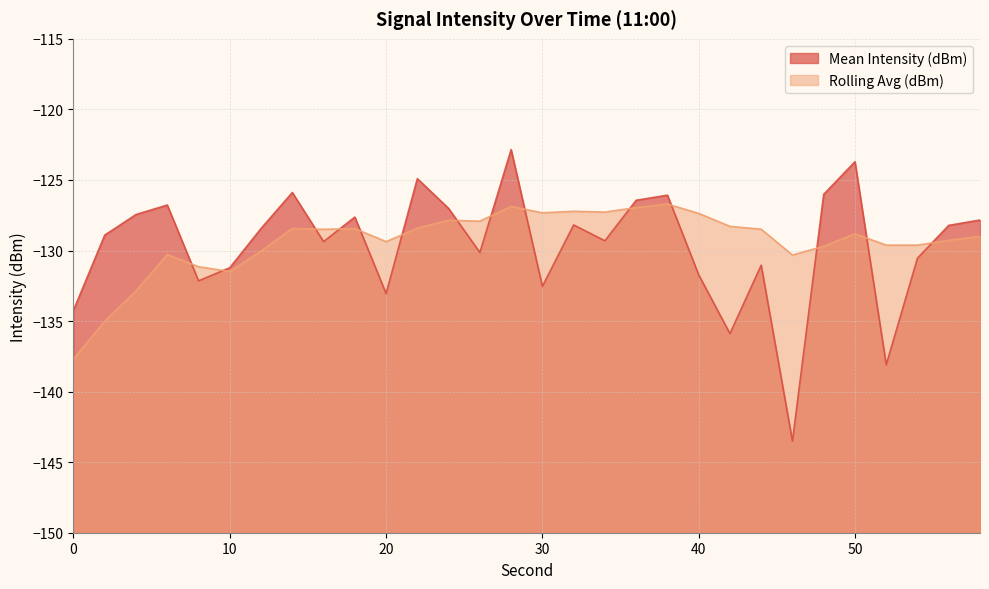

How many lines are shown in the chart?

2